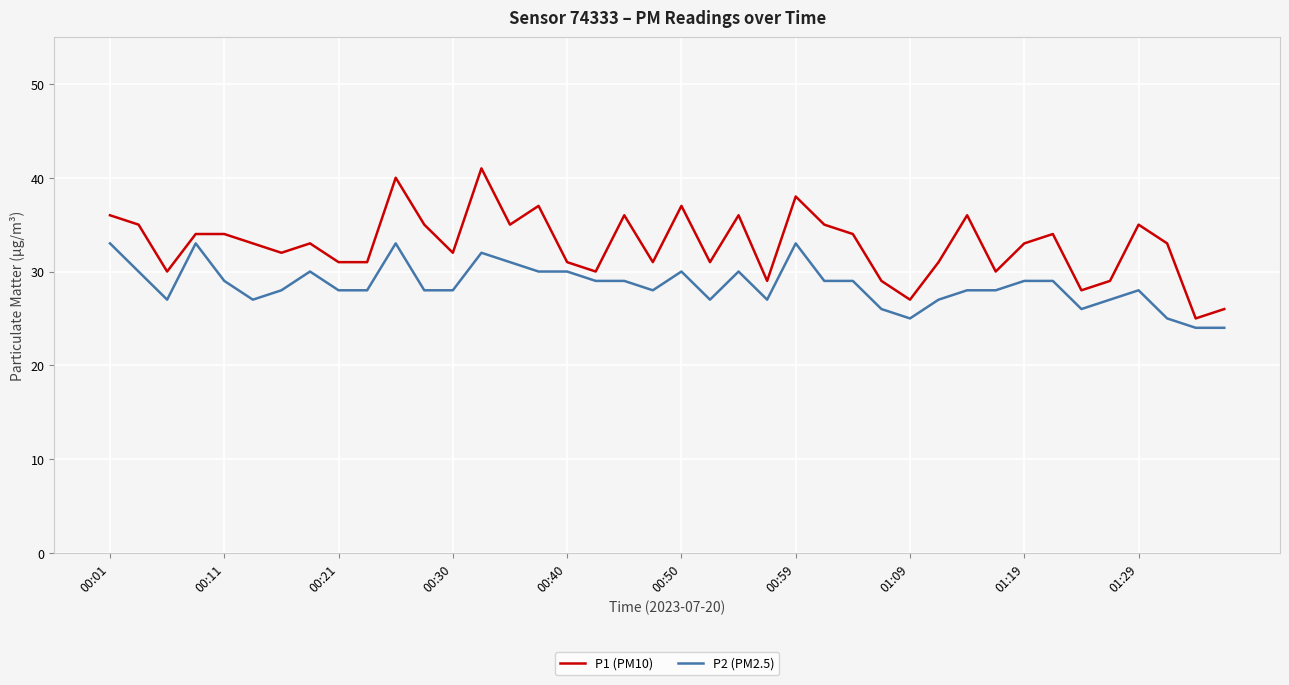

List the series in order of their overall mean, highest first.

P1 (PM10), P2 (PM2.5)